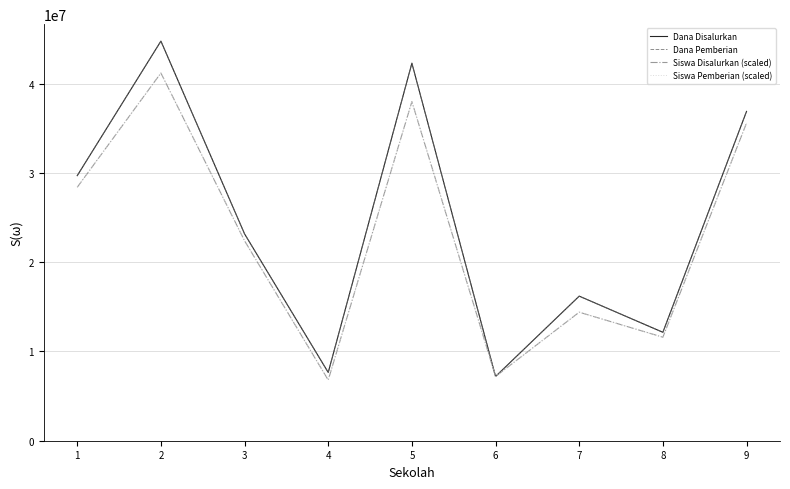

Does the chart have visible grid lines?

Yes